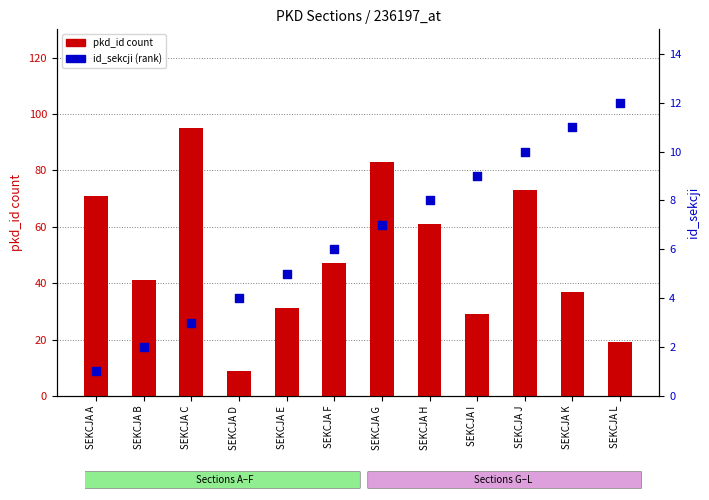

What are all the series names shown in the legend?

pkd_id count, id_sekcji (rank)